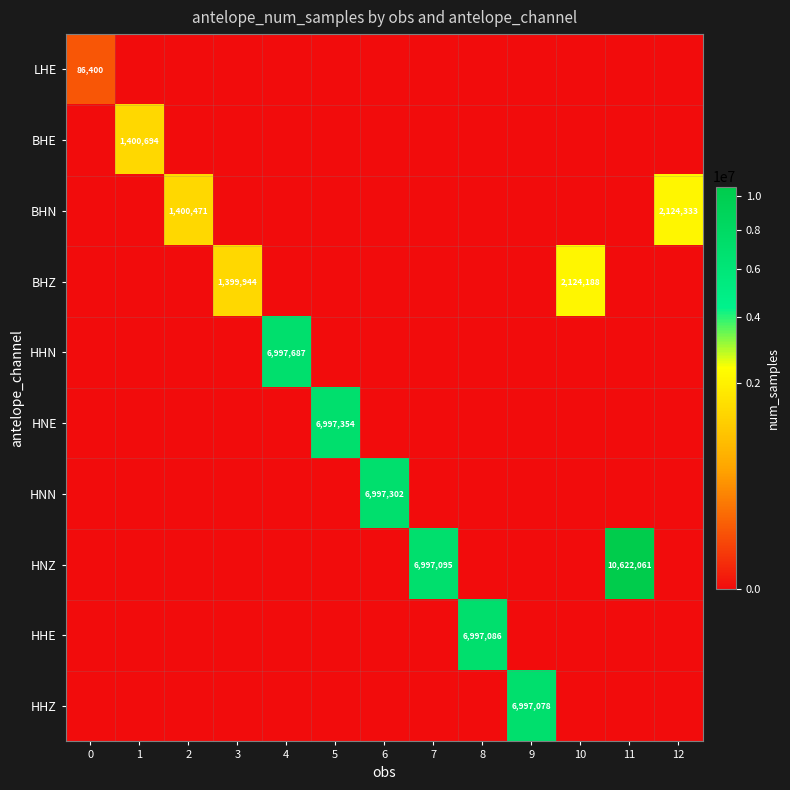

What is the total value across all series at 6?

6997302